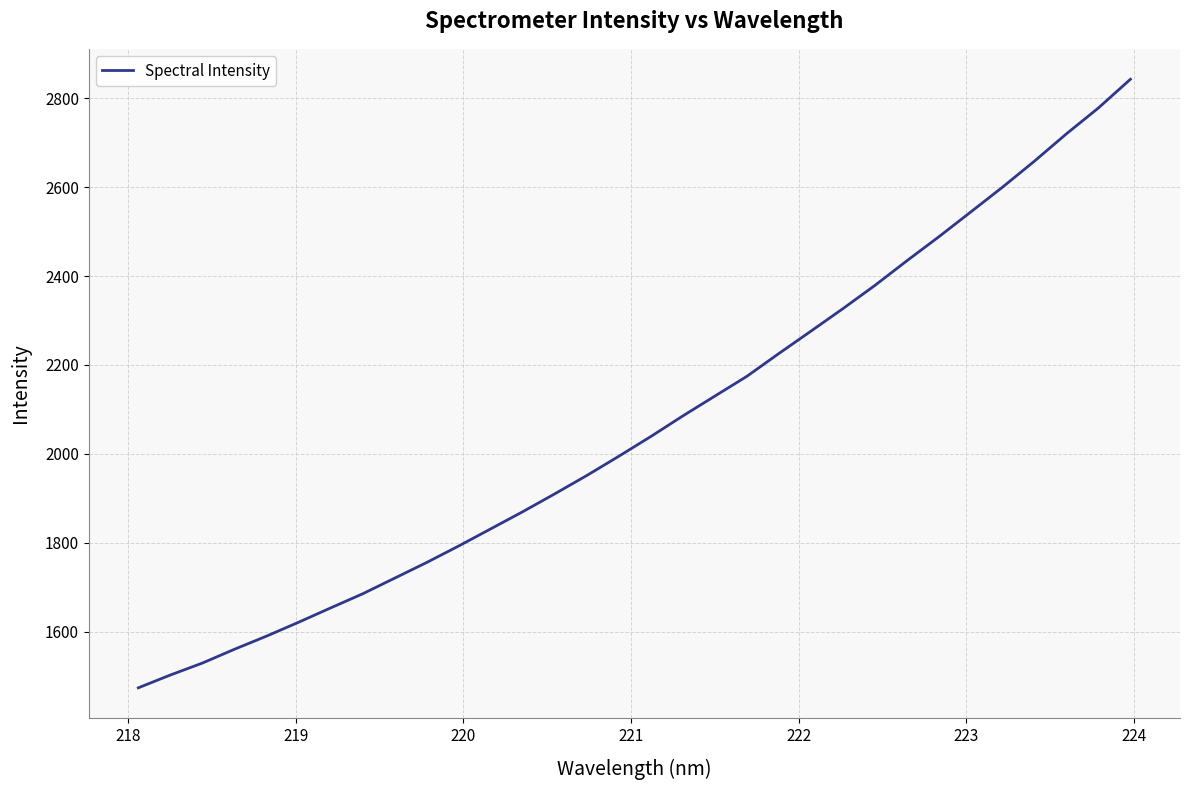

Reading right to left, what are all the values shown in this chart?

2842.9	2778.4	2720.2	2658.8	2600.2	2543.9	2488.0	2434.0	2378.6	2326.3	2275.7	2225.5	2174.1	2129.7	2085.1	2038.8	1994.4	1951.1	1909.9	1869.7	1831.1	1792.5	1755.4	1720.2	1684.9	1653.2	1621.0	1589.8	1560.2	1529.2	1502.3	1473.5